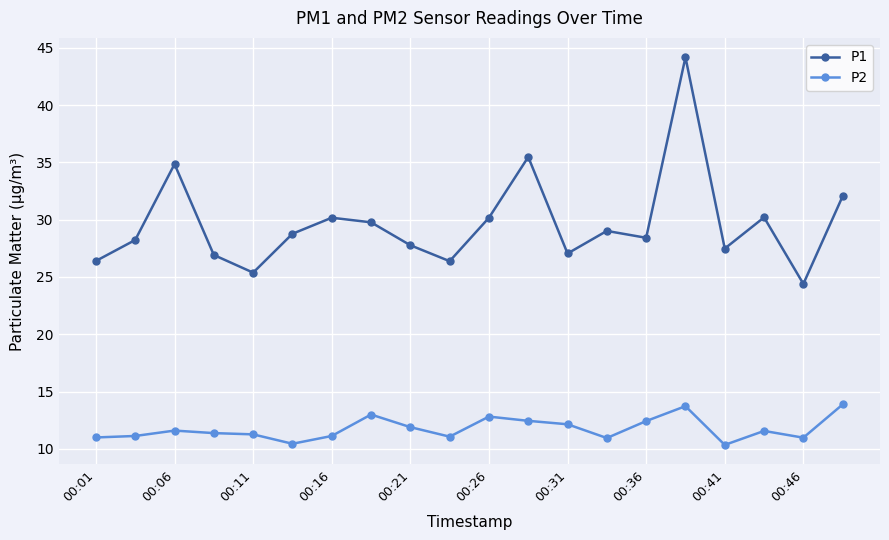

Does the chart have visible grid lines?

Yes